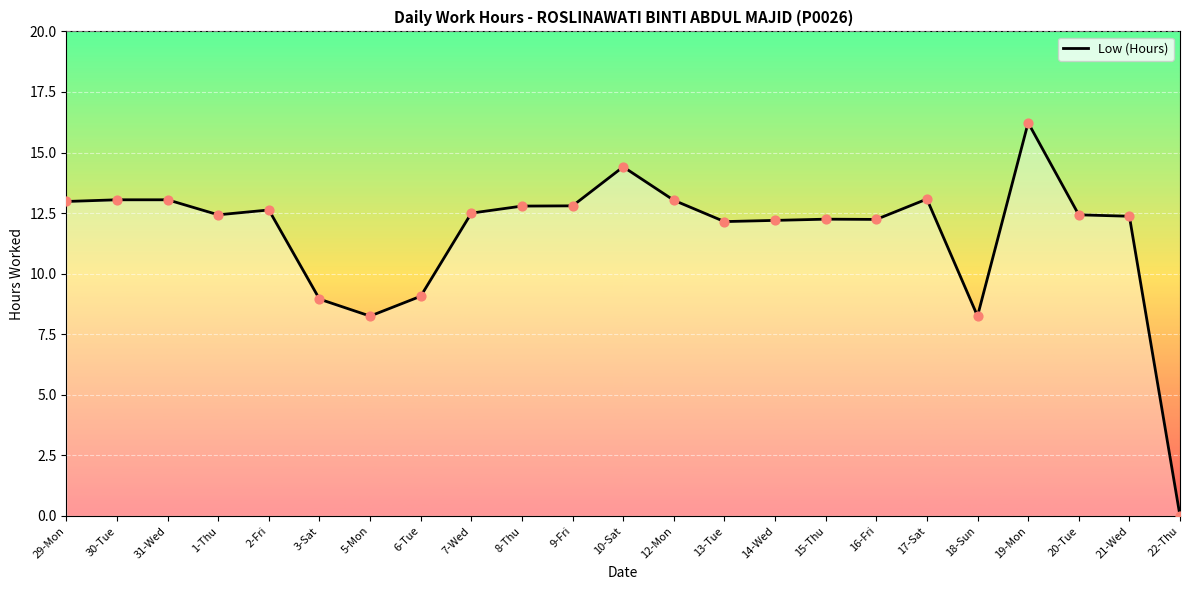

What is the change in value from 2-Fri to 19-Mon?

+3.6